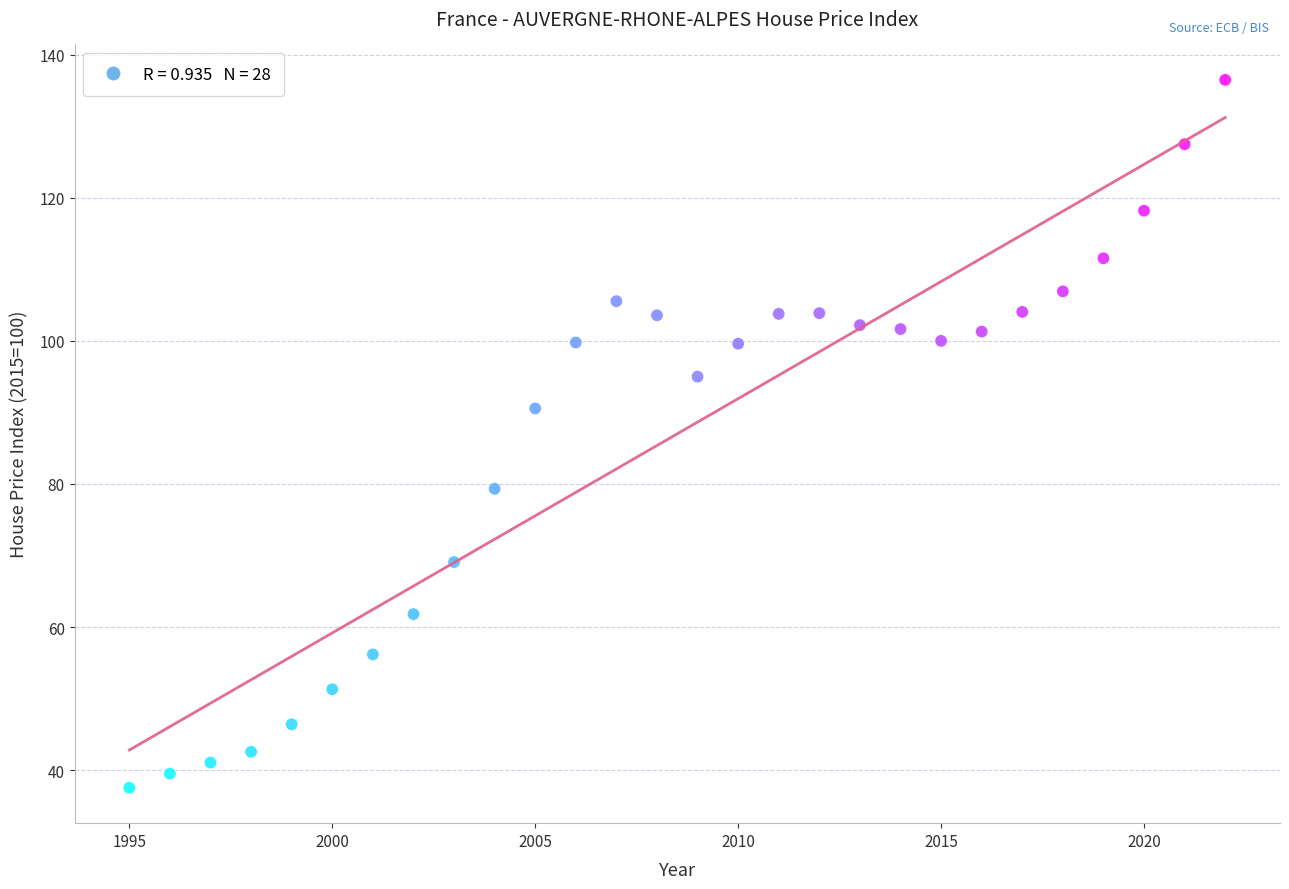

What is the range of X values (max minus min)?

27.0